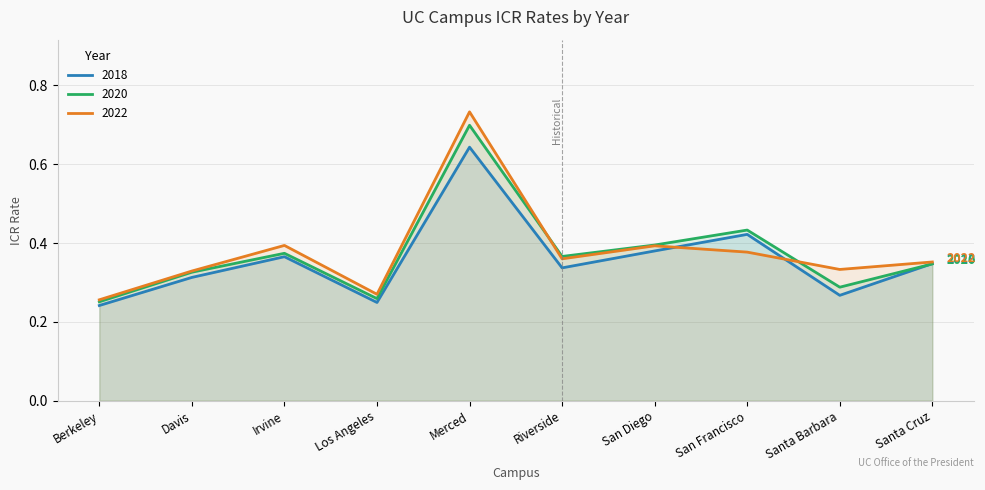

Which category has the lowest value in the 2018 series?

Berkeley